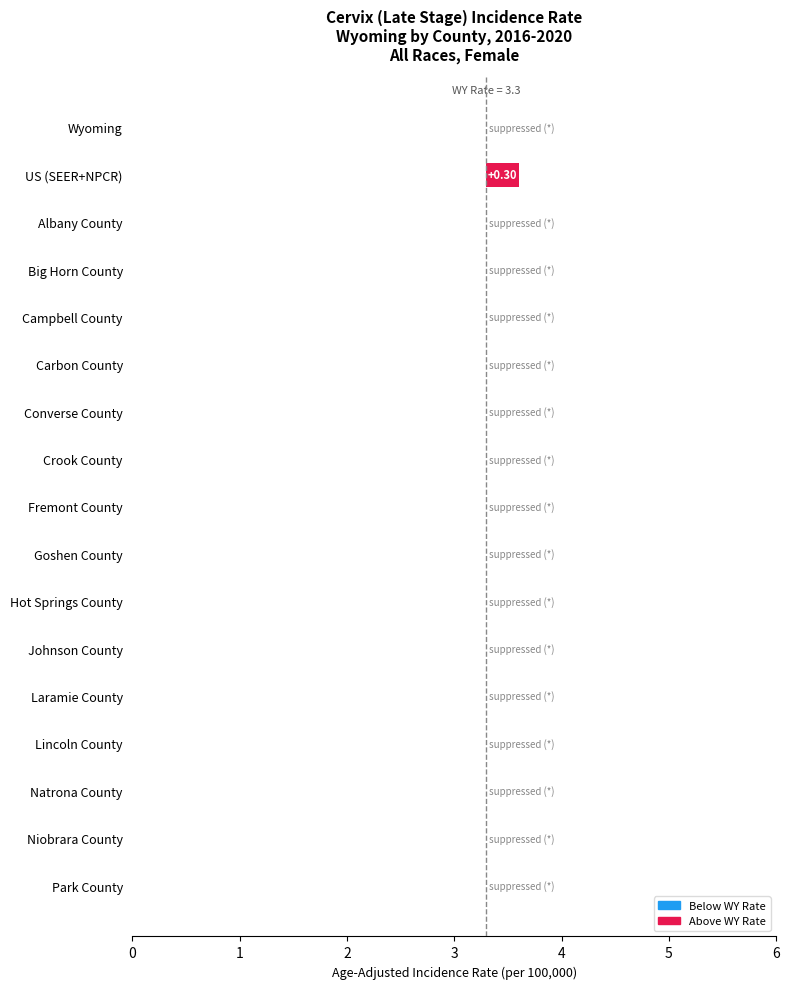

What is the change in value from 1 to 12?

-0.3